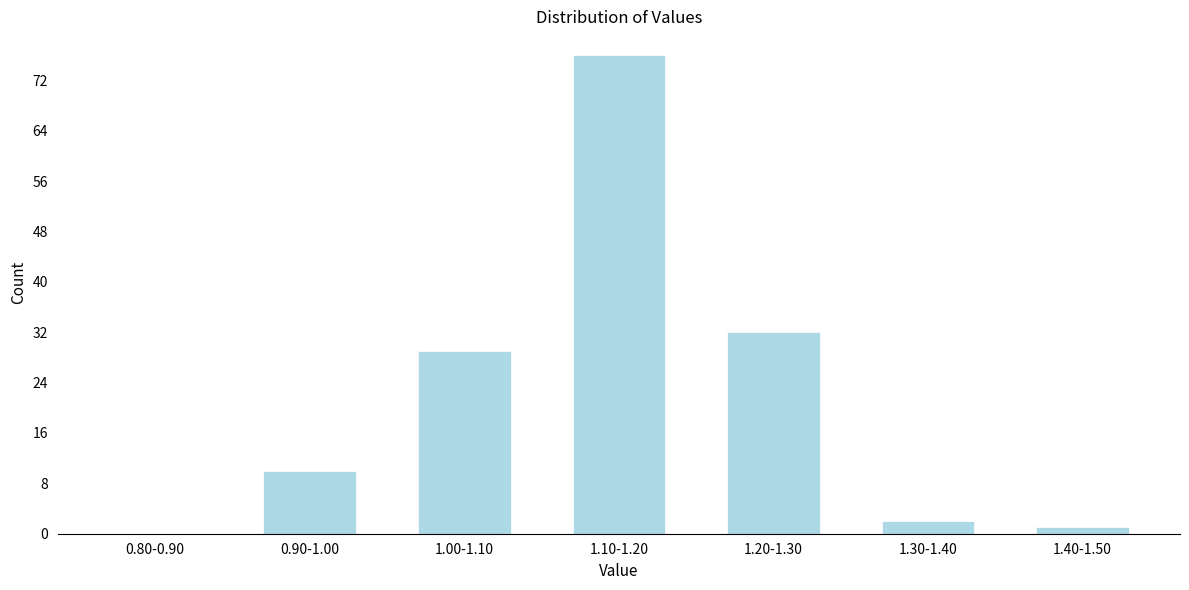

Reading left to right, extract all data points from this chart.

0.80-0.90=0	0.90-1.00=10	1.00-1.10=29	1.10-1.20=76	1.20-1.30=32	1.30-1.40=2	1.40-1.50=1